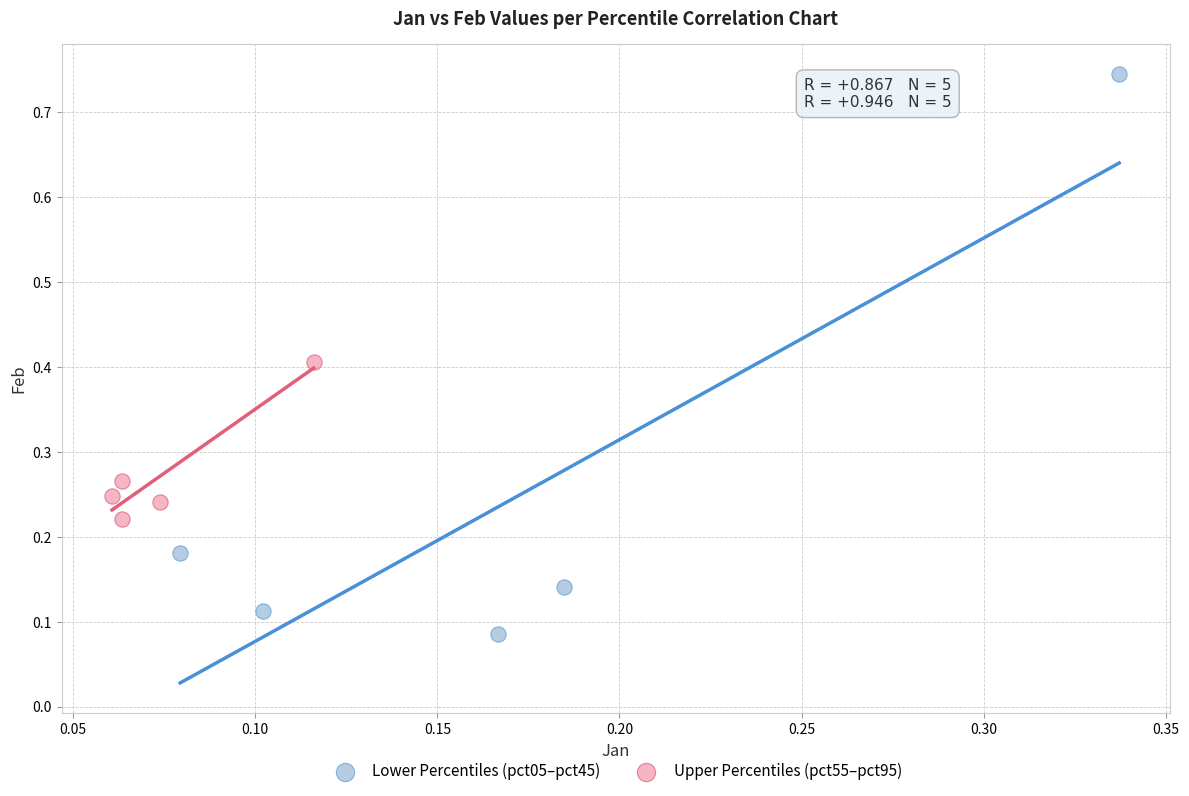

Which series contains the highest Y value?

Lower Percentiles (pct05–pct45)